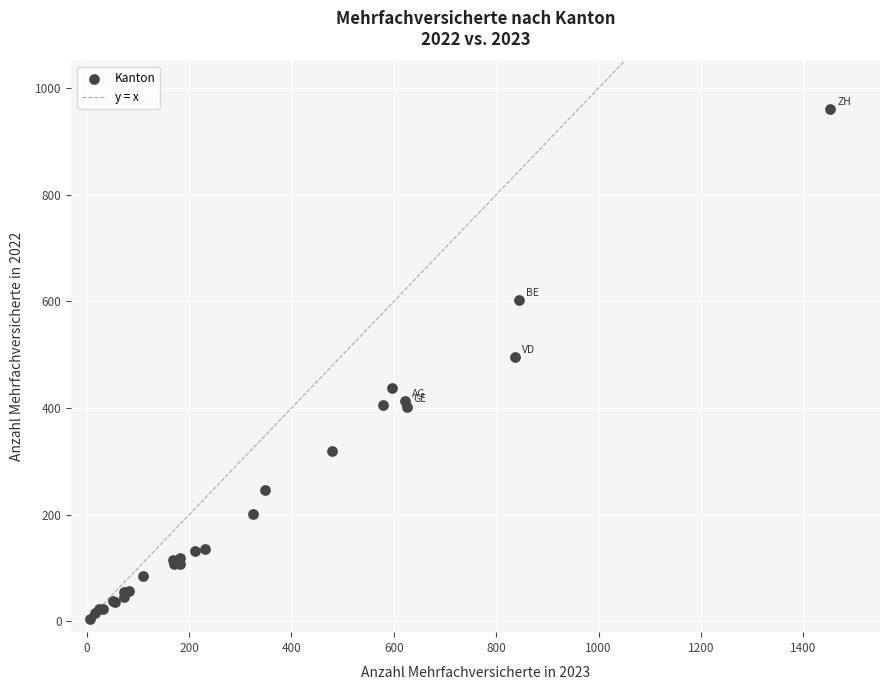

What Y value in the scatter plot is closest to 482?

496